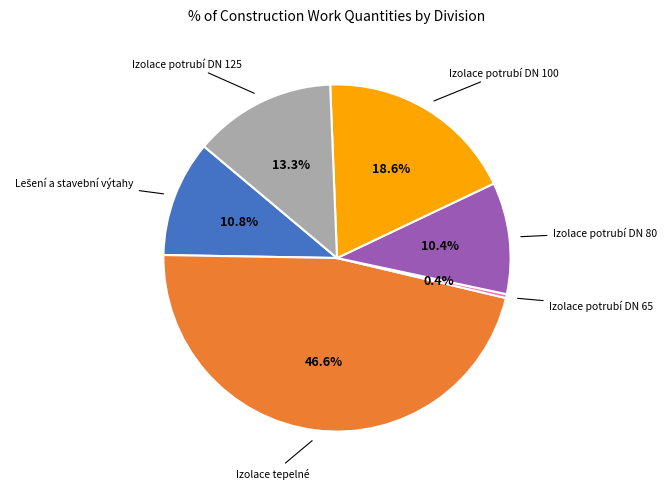

How many slices are in this pie chart?

6